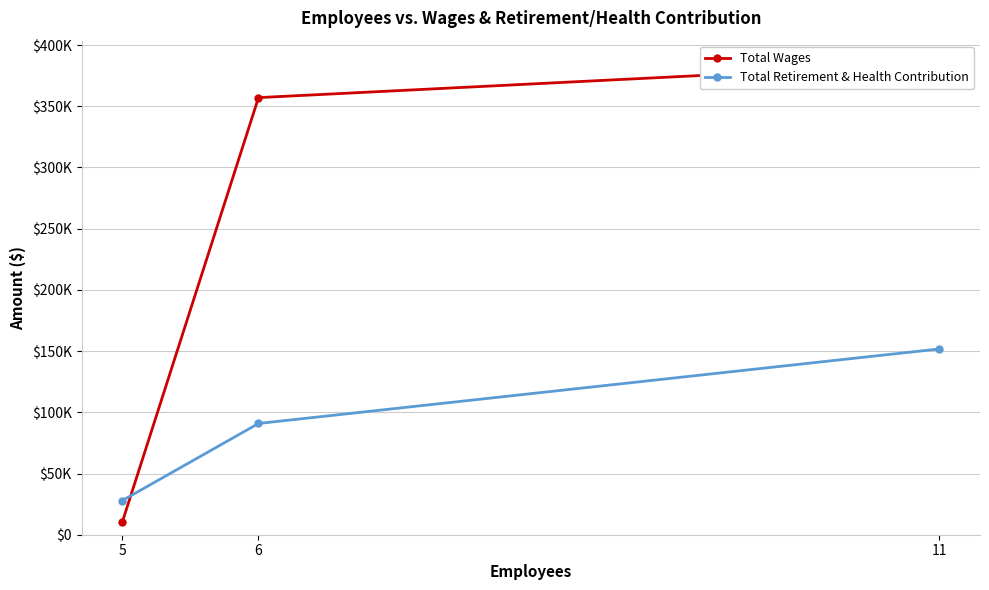

Reading left to right, list all the values displayed in this chart.

Total Wages: 11=384838	6=357038	5=10500
Total Retirement & Health Contribution: 11=151726	6=90869	5=27936